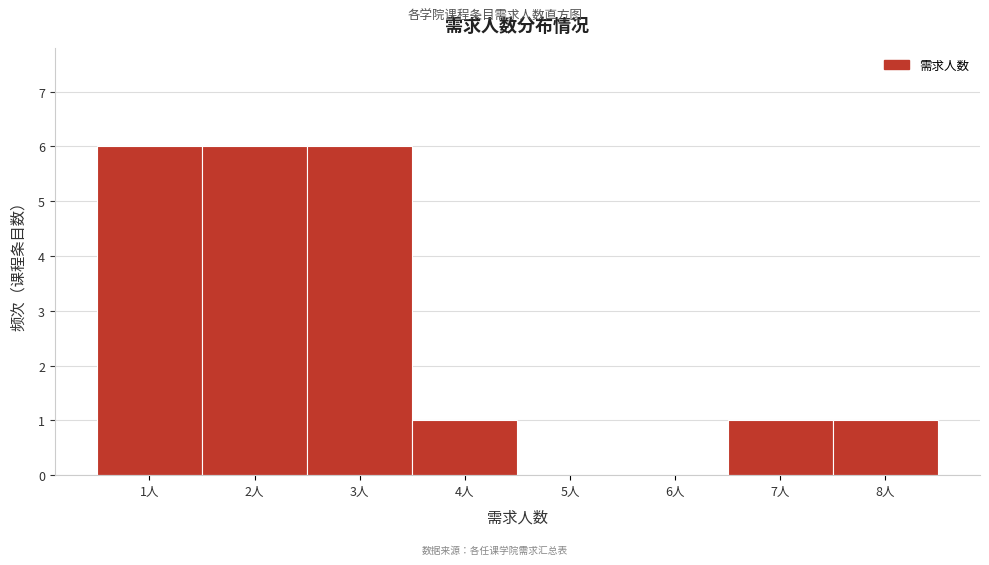

Reading left to right, list every bar in this chart as the range it spans on the x-axis followed by its height. The values are not printed on the chart, so give them approximately, as read against the axis.

0.5 to 1.5: 6
1.5 to 2.5: 6
2.5 to 3.5: 6
3.5 to 4.5: 1
4.5 to 5.5: 0
5.5 to 6.5: 0
6.5 to 7.5: 1
7.5 to 8.5: 1